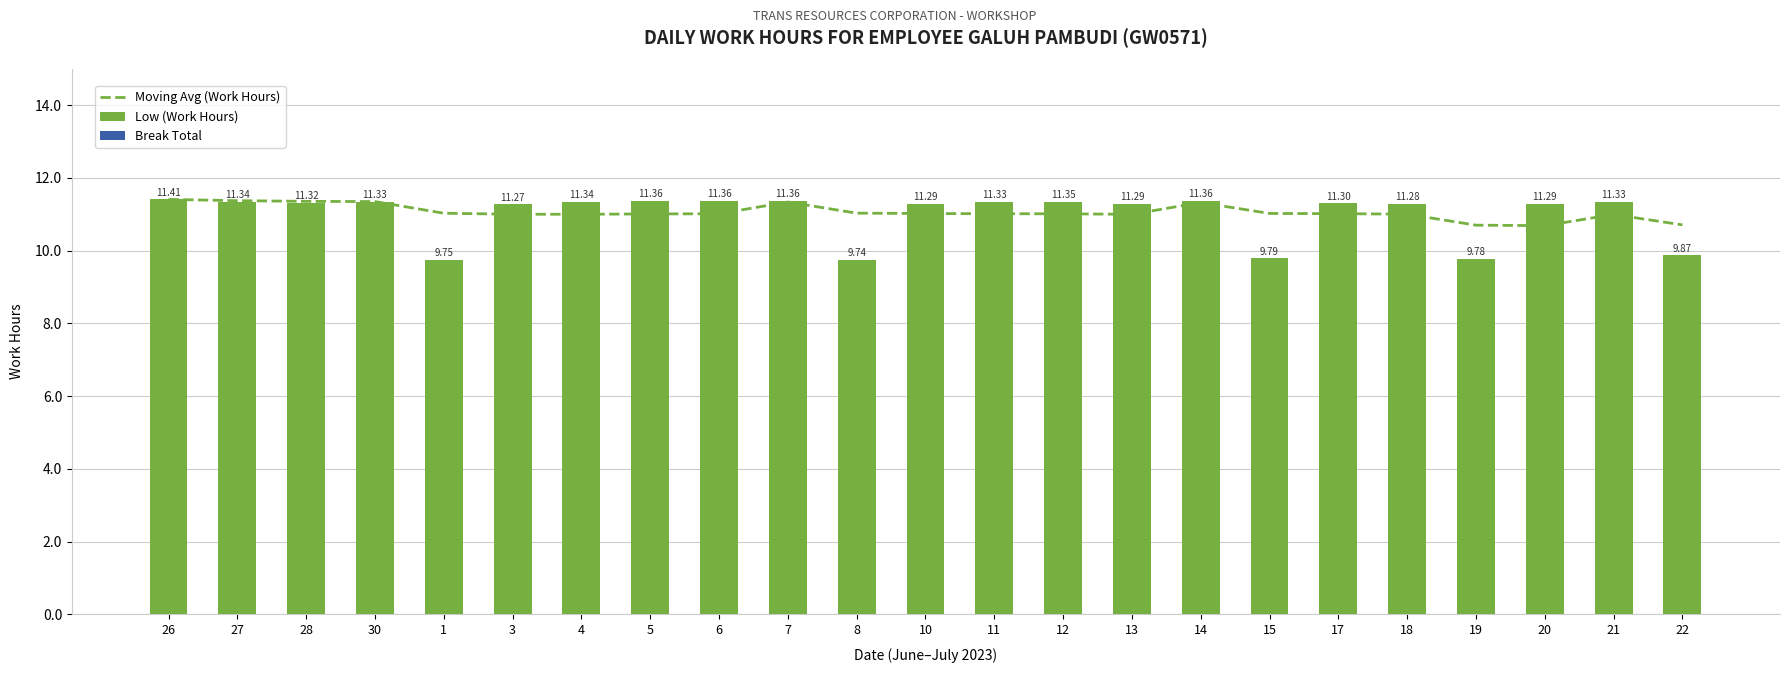

Reading left to right, extract all data points from this chart.

Moving Avg (Work Hours): 11.4	11.4	11.4	11.3	11.0	11.0	11.0	11.0	11.0	11.3	11.0	11.0	11.0	11.0	11.0	11.3	11.0	11.0	11.0	10.7	10.7	11.0	10.7
Low (Work Hours): 11.4	11.3	11.3	11.3	9.8	11.3	11.3	11.4	11.4	11.4	9.7	11.3	11.3	11.3	11.3	11.4	9.8	11.3	11.3	9.8	11.3	11.3	9.9
Break Total: 0.0	0.0	0.0	0.0	0.0	0.0	0.0	0.0	0.0	0.0	0.0	0.0	0.0	0.0	0.0	0.0	0.0	0.0	0.0	0.0	0.0	0.0	0.0